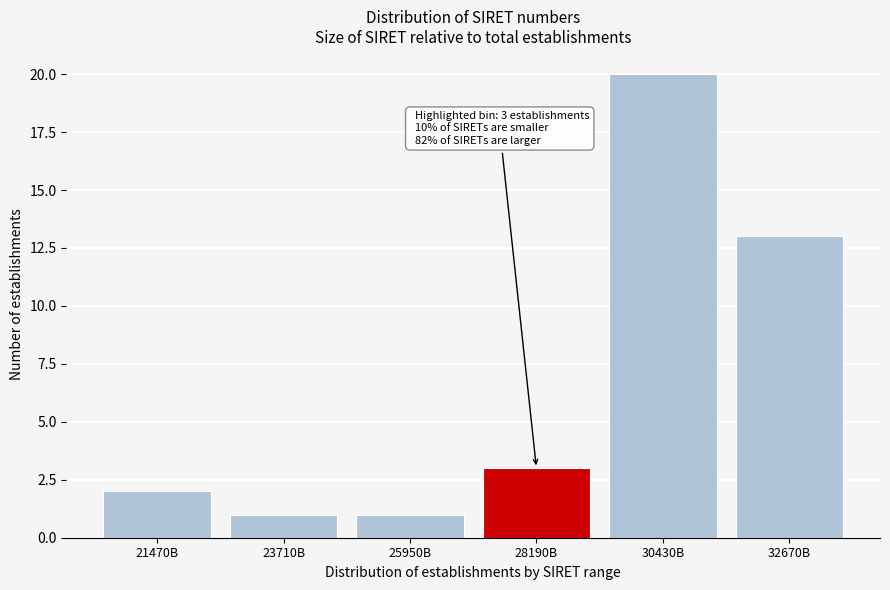

Reading left to right, extract all data points from this chart.

21470B=2	23710B=1	25950B=1	28190B=3	30430B=20	32670B=13